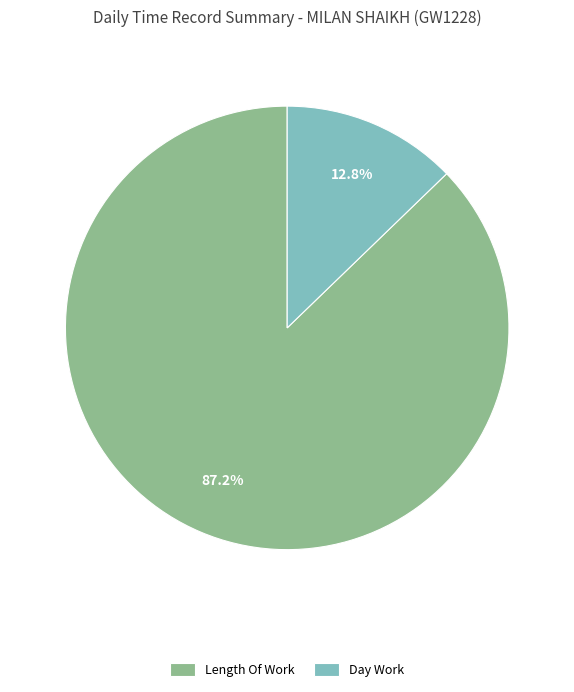

Is there a majority slice in this chart?

Yes